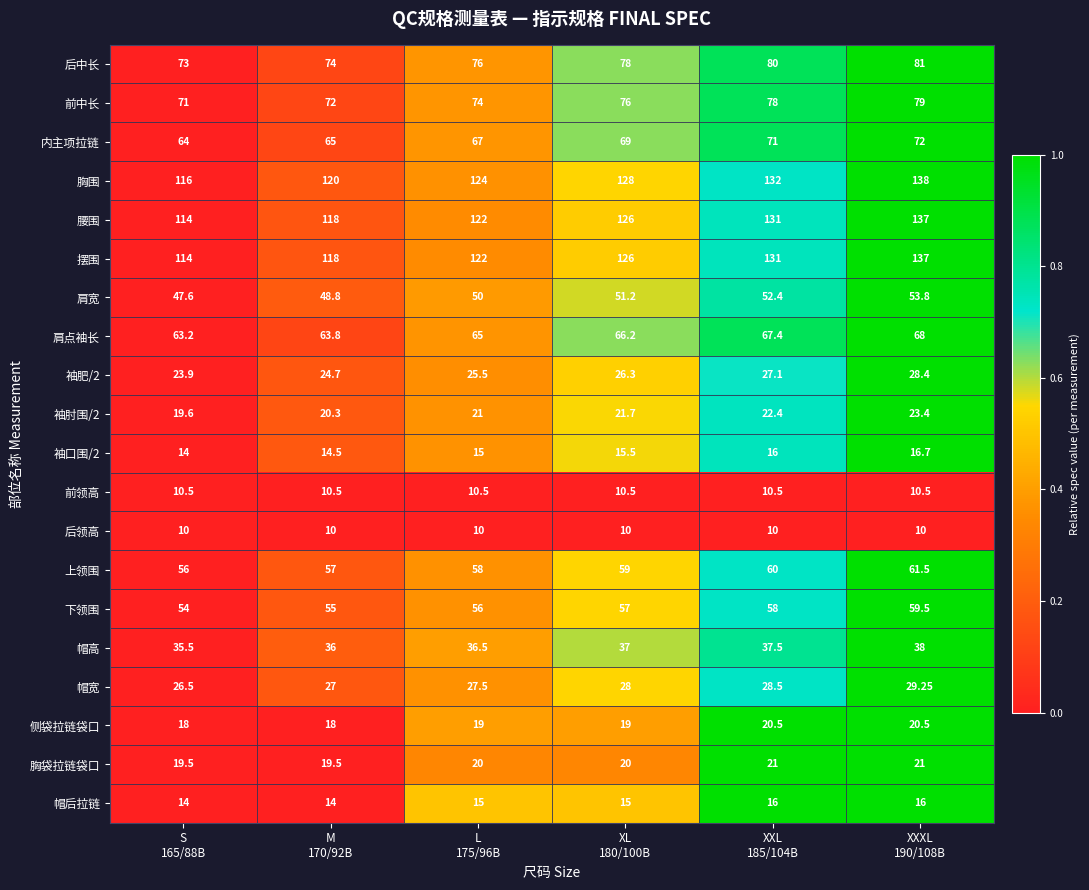

Which series has the largest total across all categories?

胸围